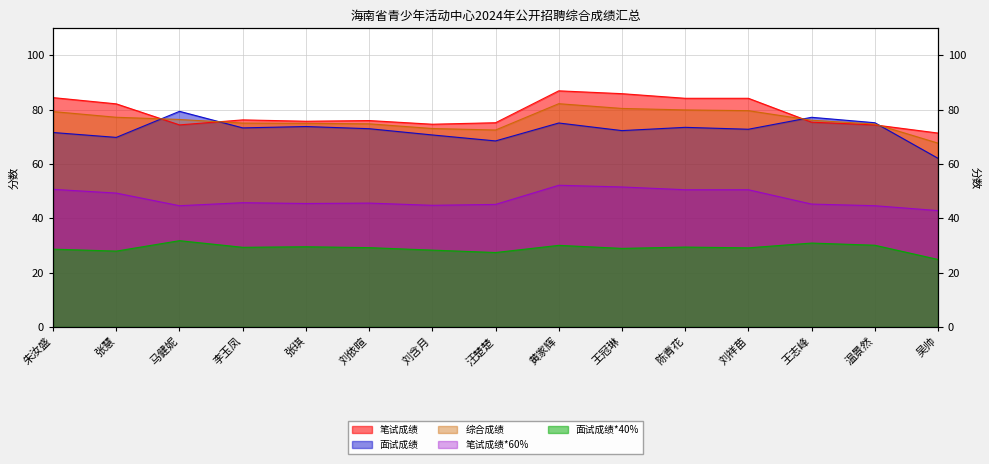

Does the chart have visible grid lines?

Yes